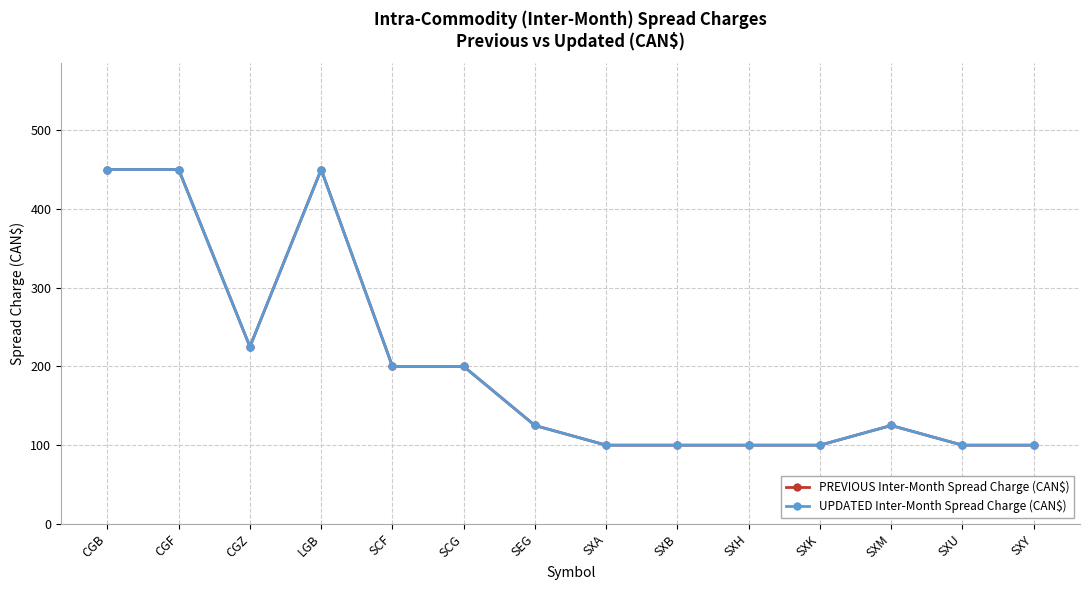

How many lines are shown in the chart?

2